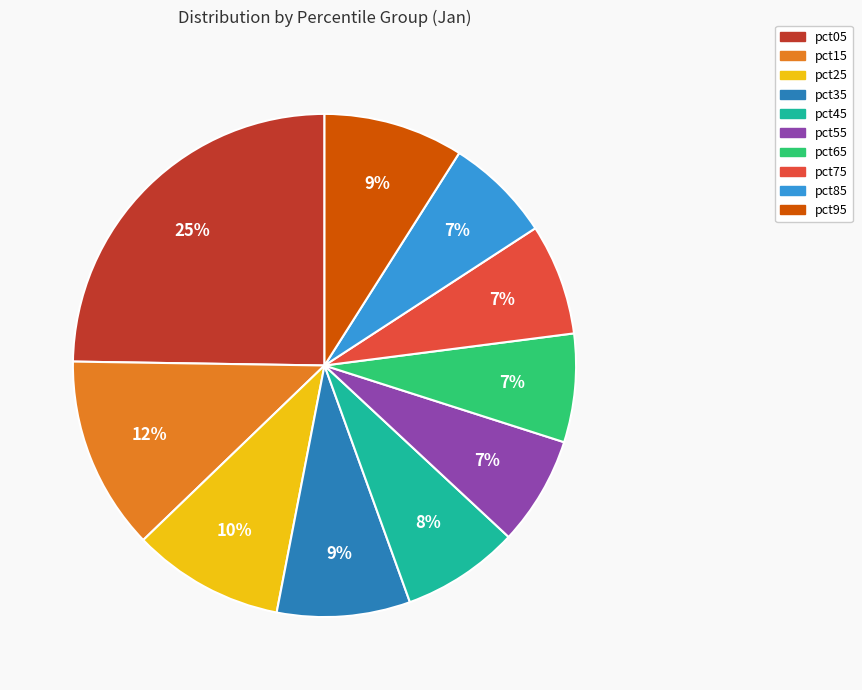

The pct05 slice represents 37% of the pie. True or false?

False